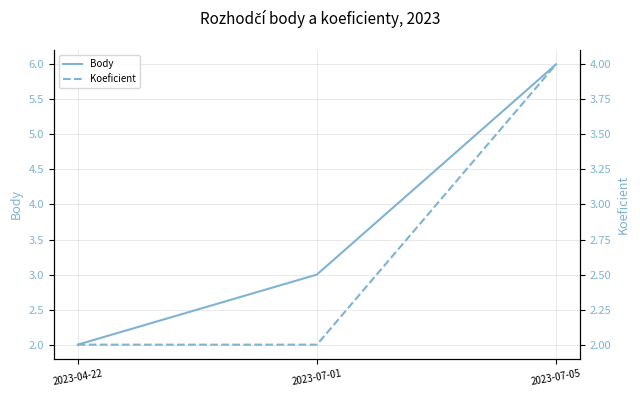

Which series has the widest spread of values?

Body